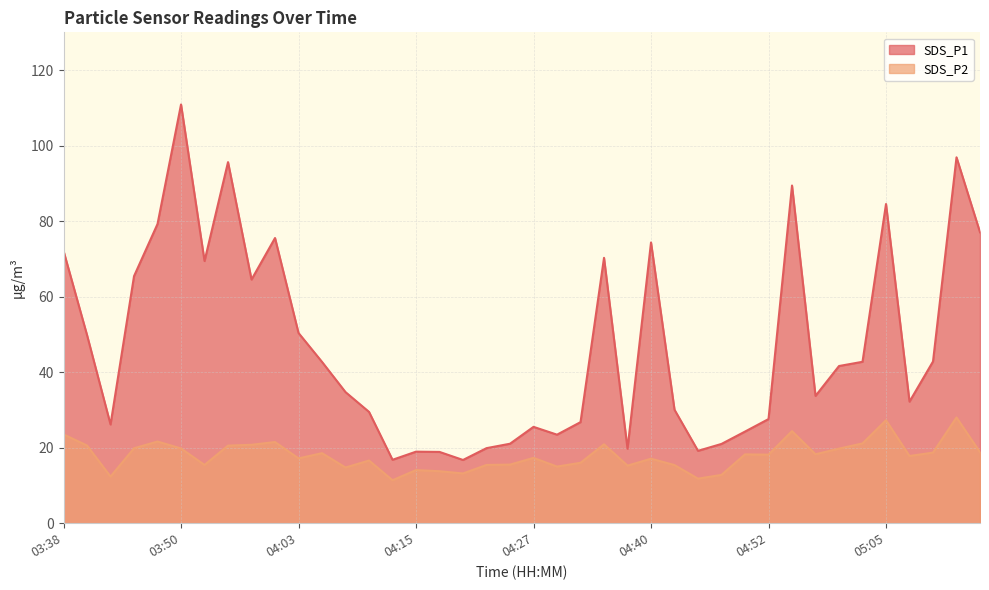

What is the maximum value shown in the chart?

110.9